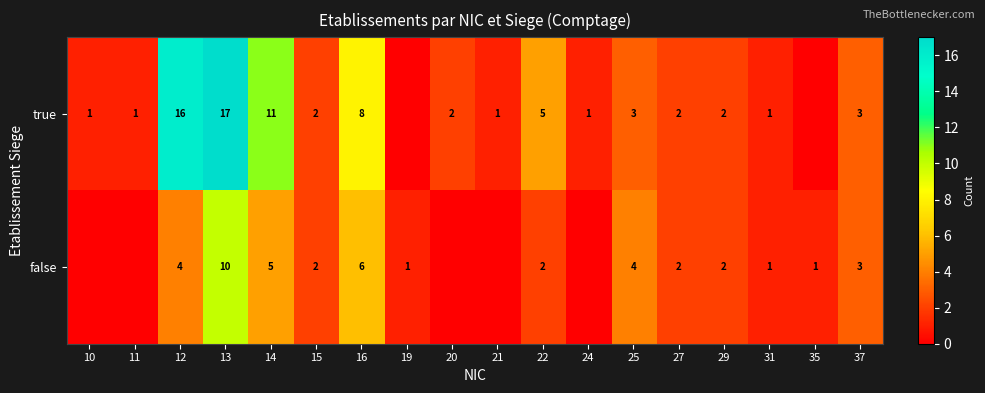

True or false: false has a value of 2 at 27.

True